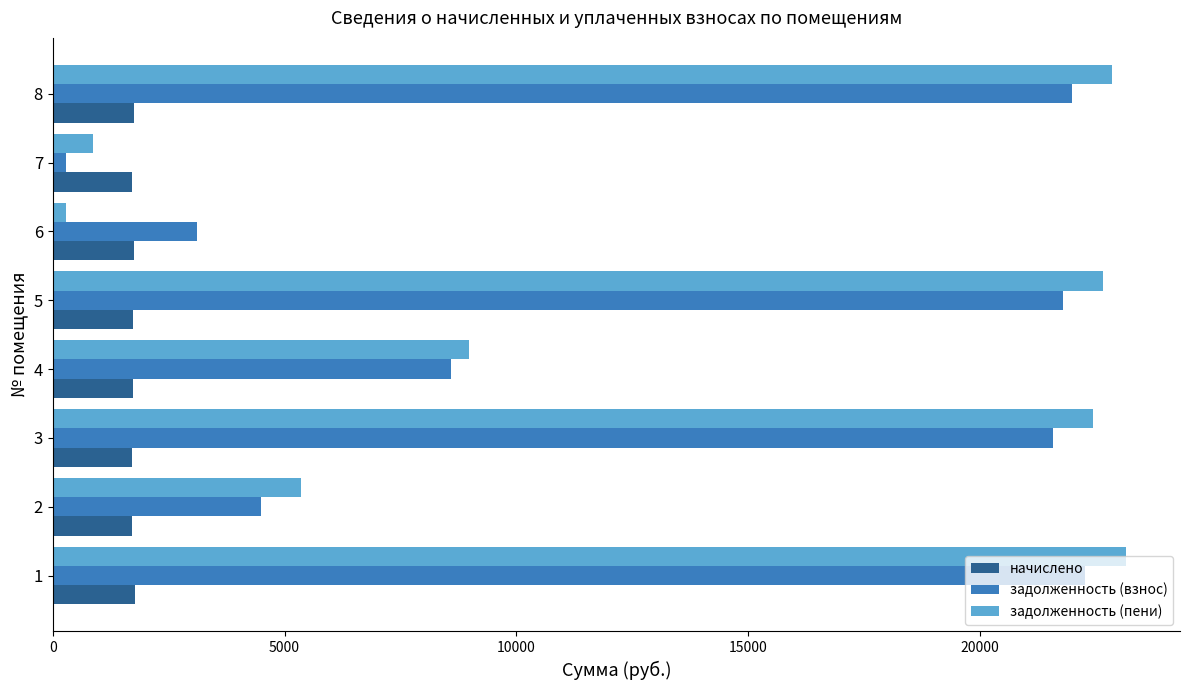

What is the difference between the highest and lowest values at 2?

3636.7